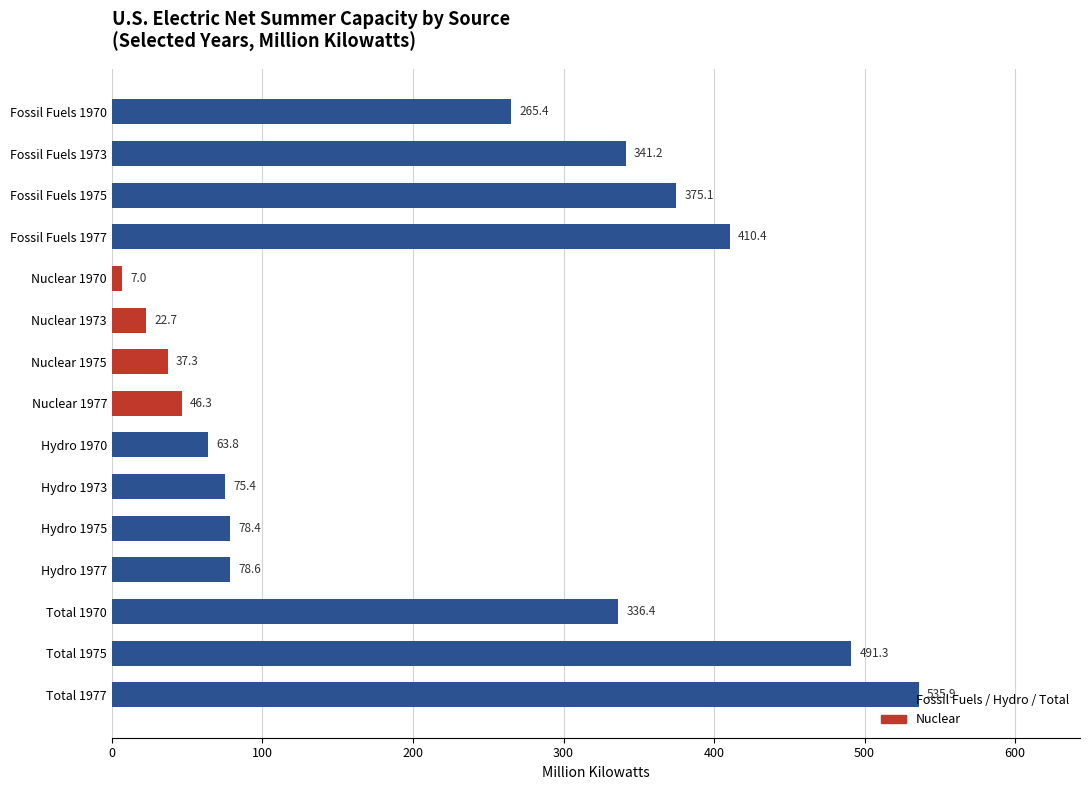

What is the greatest value displayed?

535.9